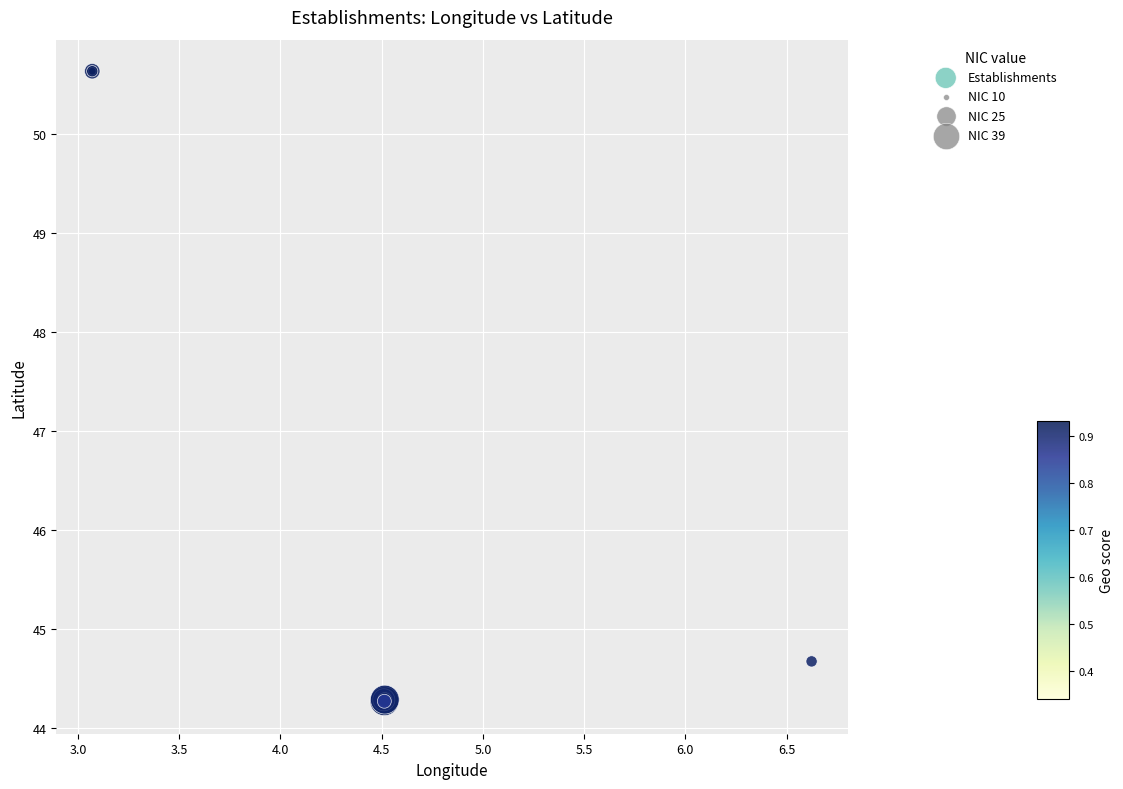

What Y value in the scatter plot is closest to 47?

44.7